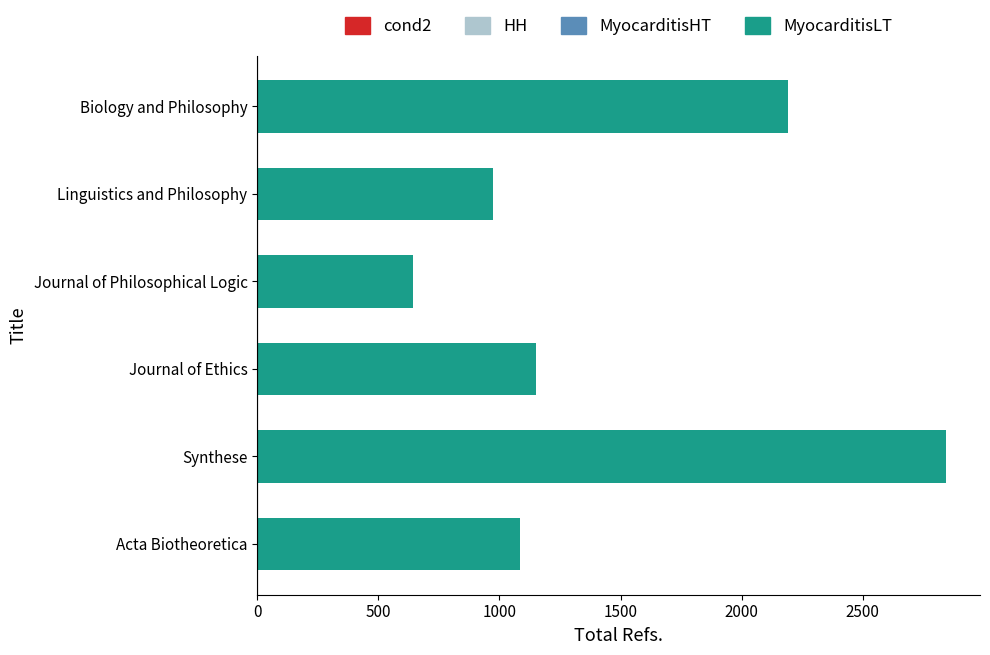

What is the smallest value displayed?

645